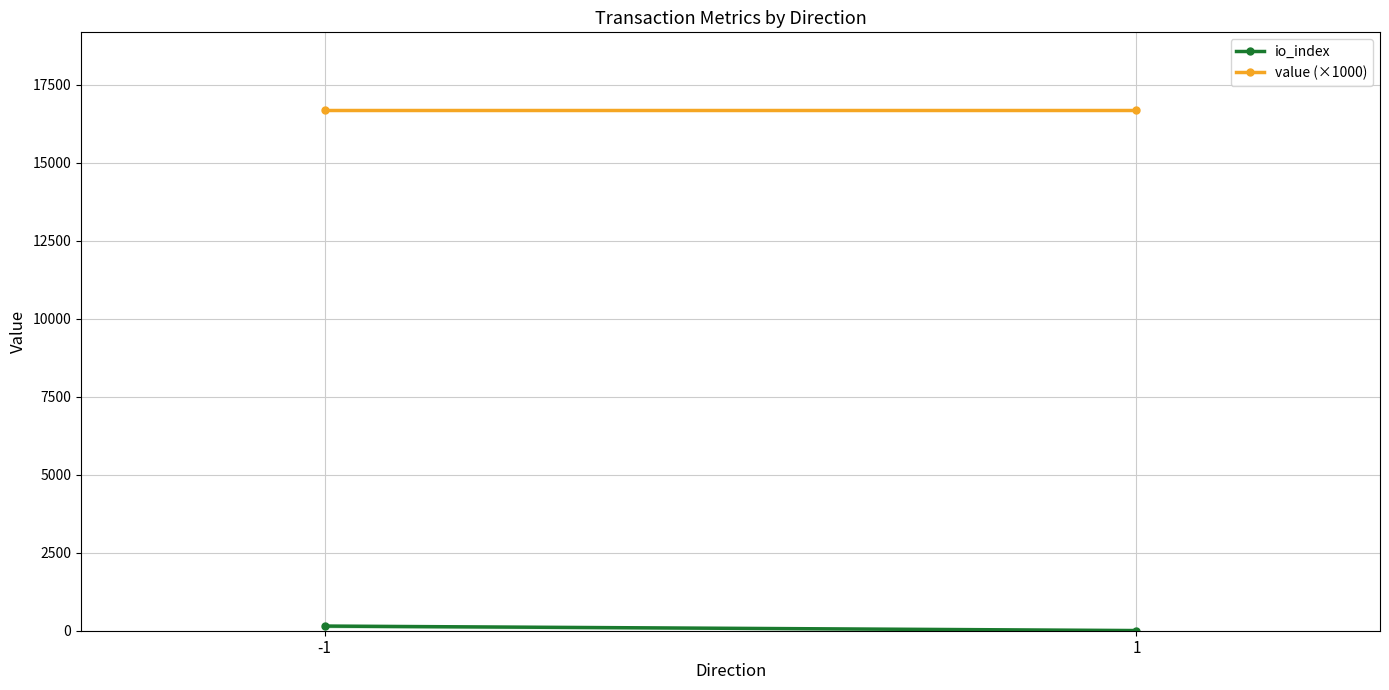

Is it true that io_index equals 5.5 at 1?

True